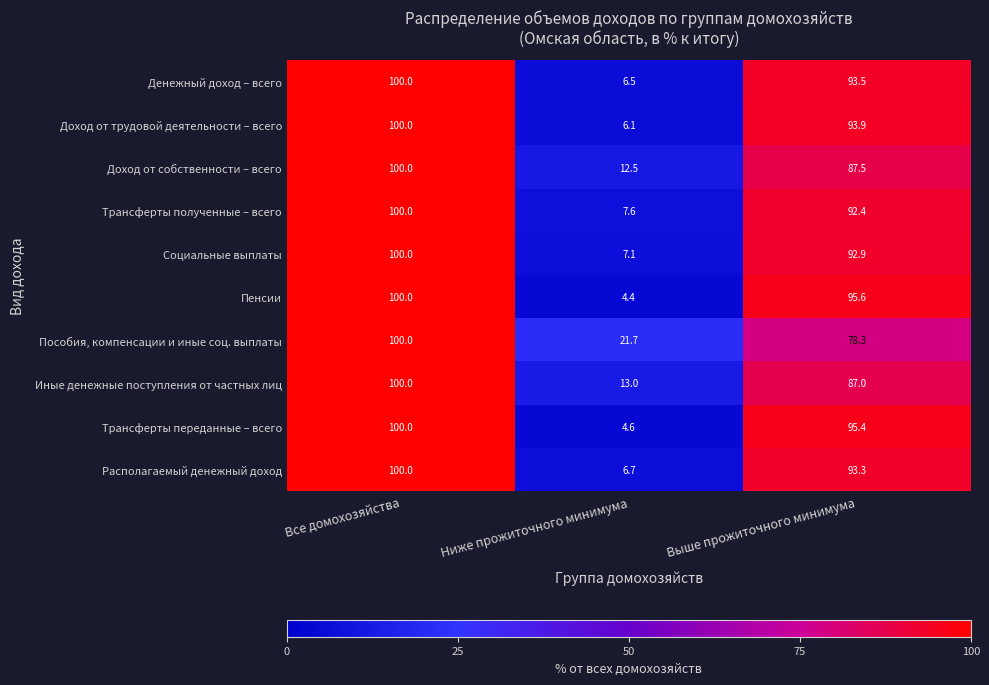

At how many categories does at least one series exceed 26?

2